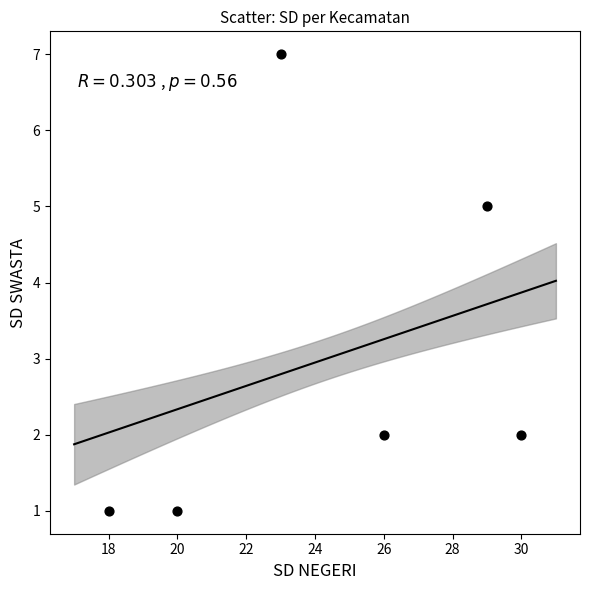

What Y value in the scatter plot is closest to 4?

5